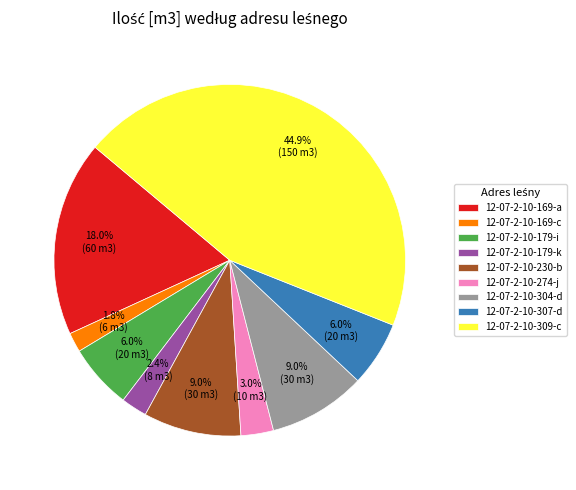

To the nearest percent, what is the combined percentage of 12-07-2-10-304-d and 12-07-2-10-230-b?

18%